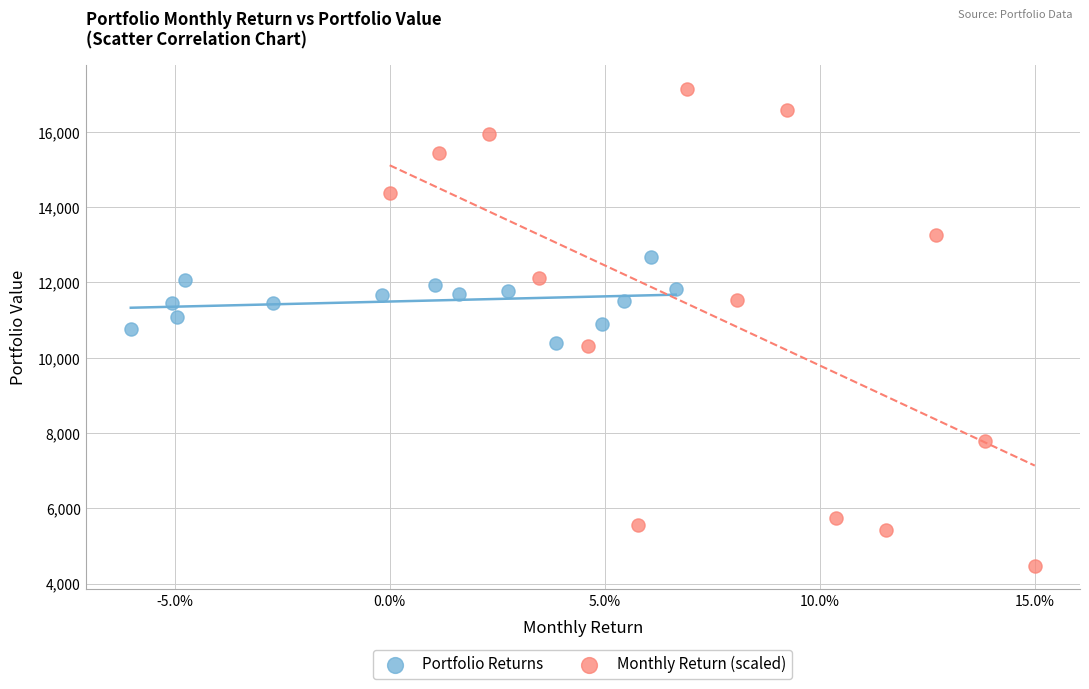

Which series reaches the maximum Y coordinate?

Monthly Return (scaled)